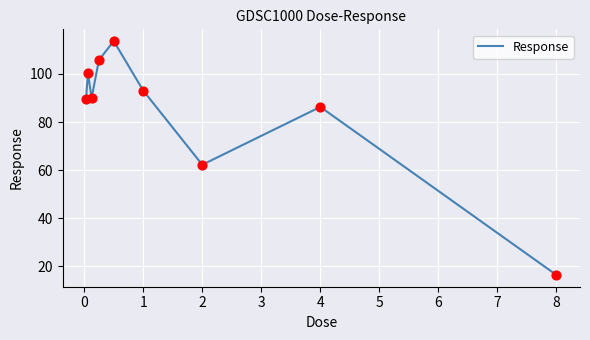

What is the difference between the maximum and minimum values?

97.3